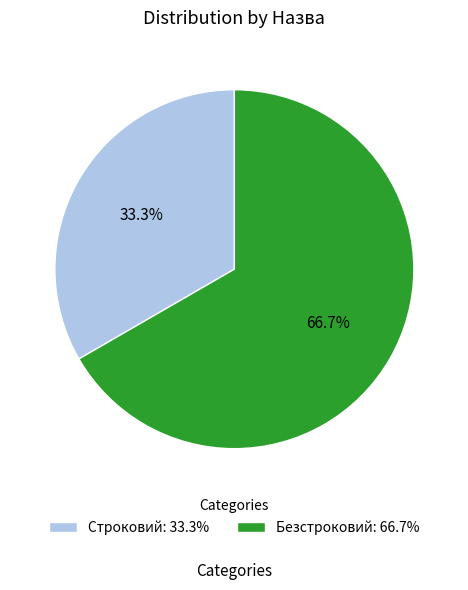

To the nearest percent, what is the difference between the largest and smallest slice percentages?

33%